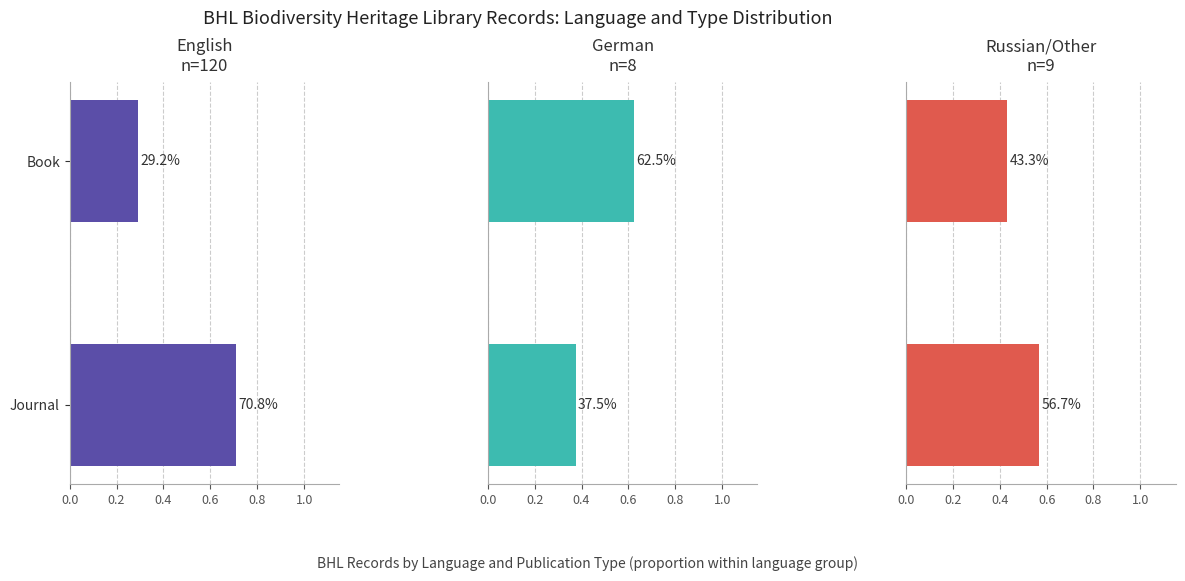

Read the German
n=8 value at Book.

0.6